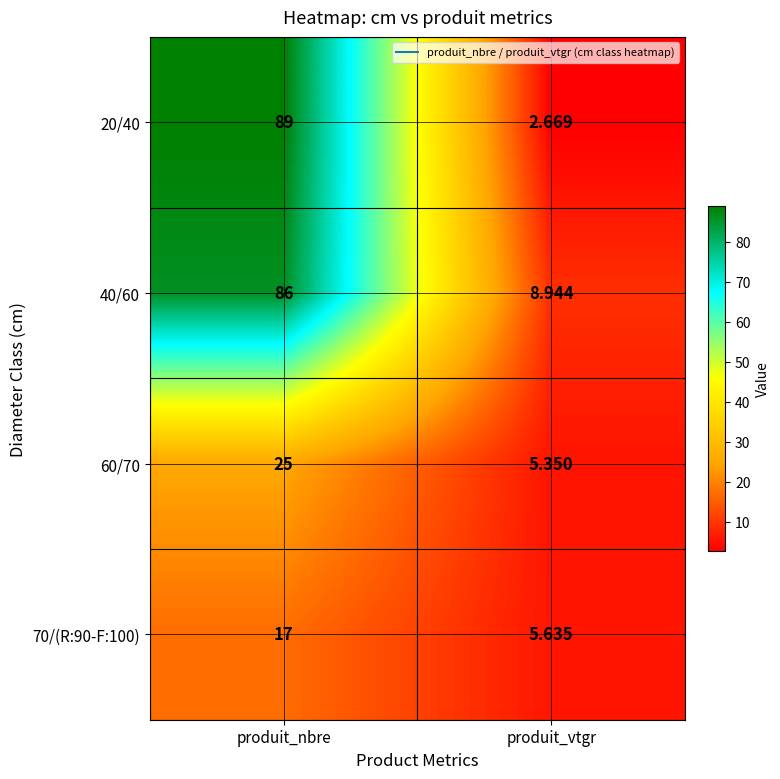

Which category has the highest value across all series?

produit_nbre